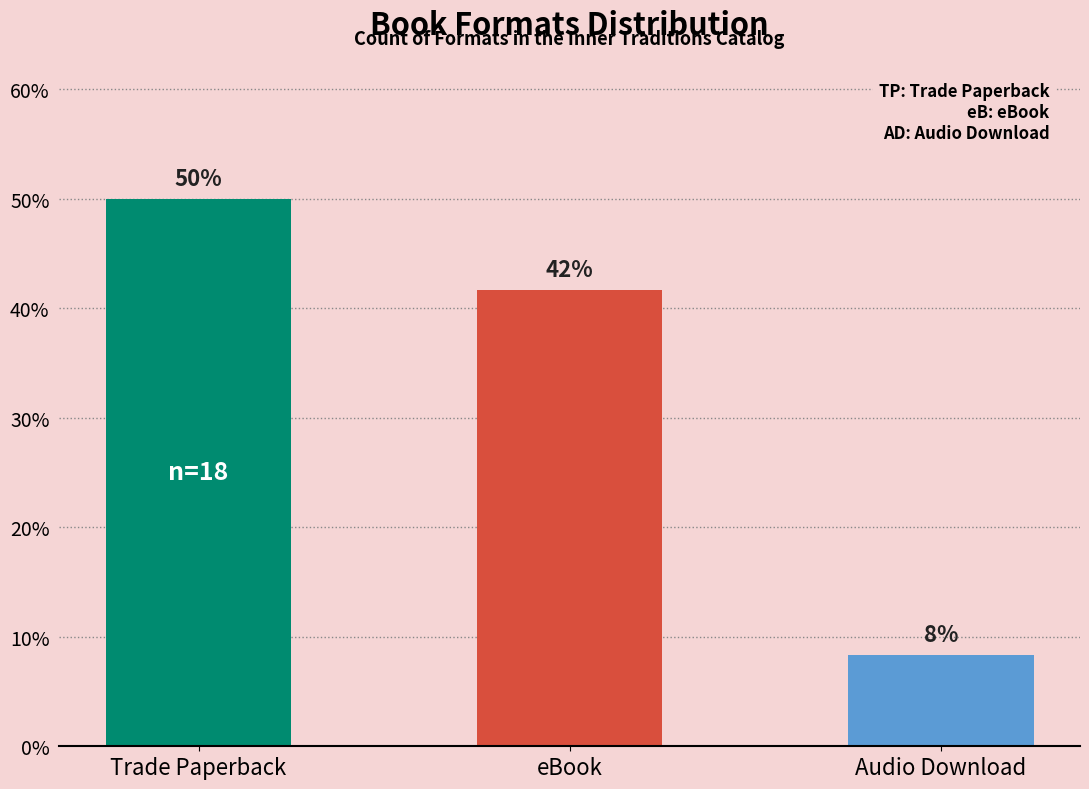

How many bars are there in total?

3